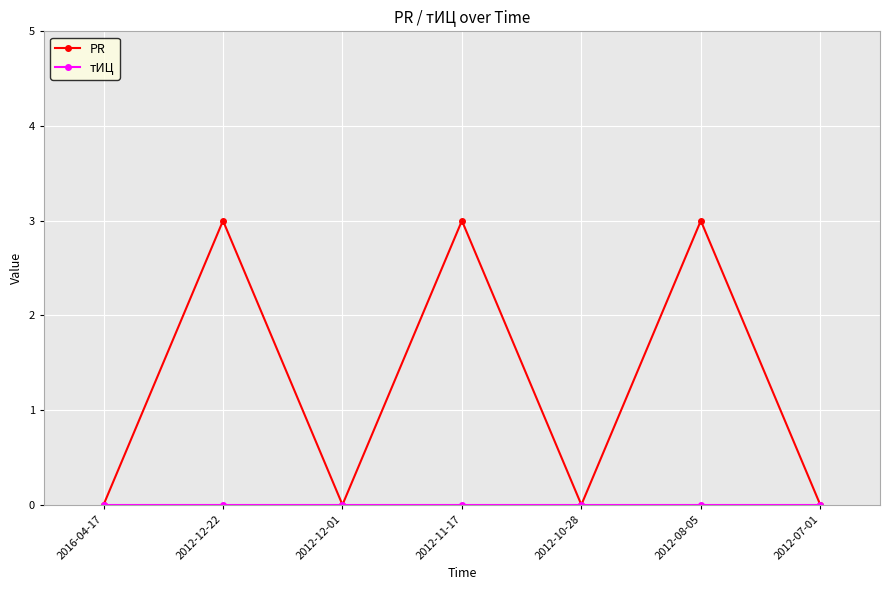

How many distinct data groups are displayed?

2